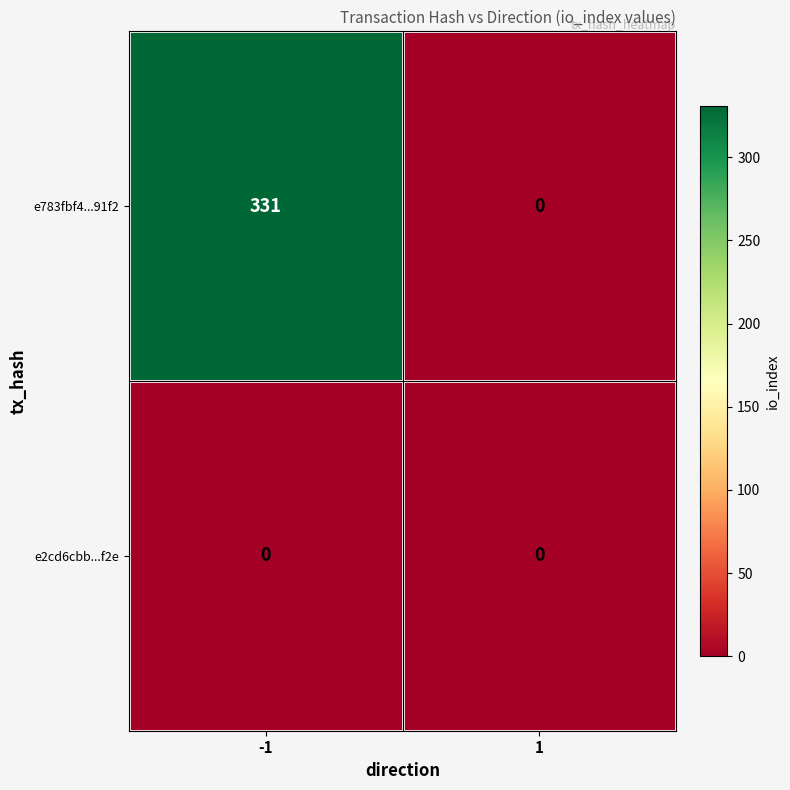

True or false: e2cd6cbb...f2e has a value of 0 at -1.

True